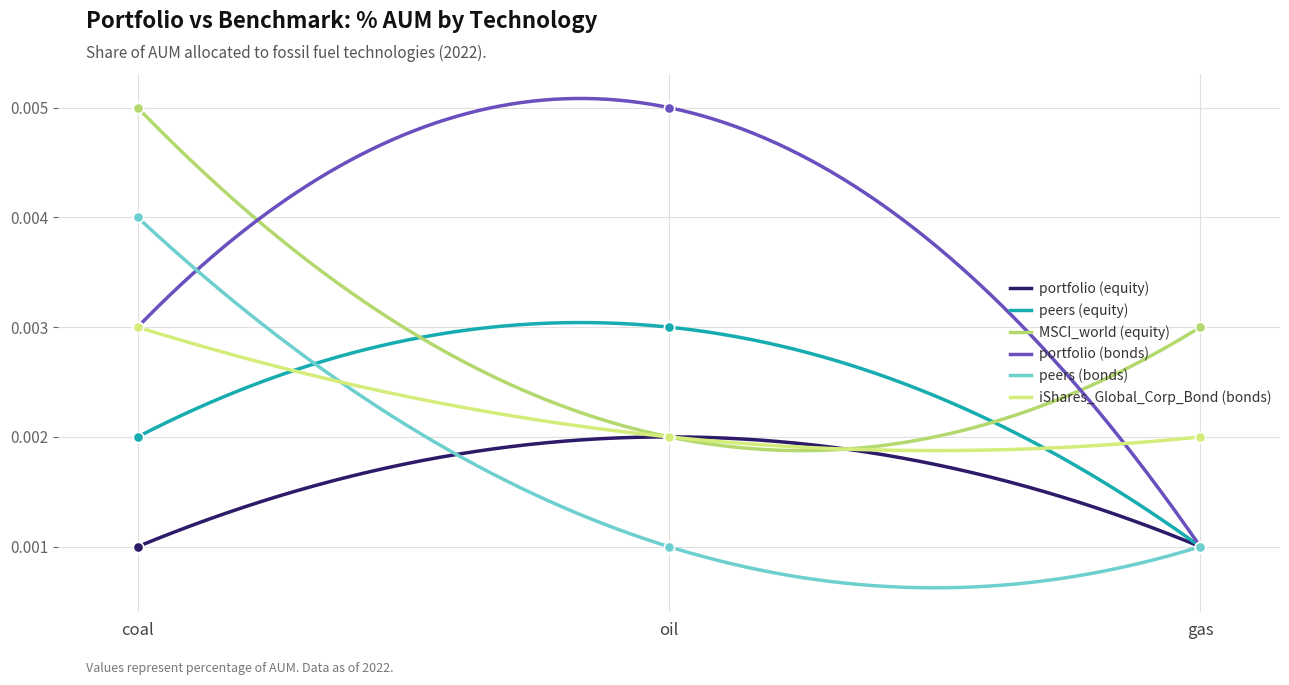

What are all the series names shown in the legend?

portfolio (equity), peers (equity), MSCI_world (equity), portfolio (bonds), peers (bonds), iShares_Global_Corp_Bond (bonds)